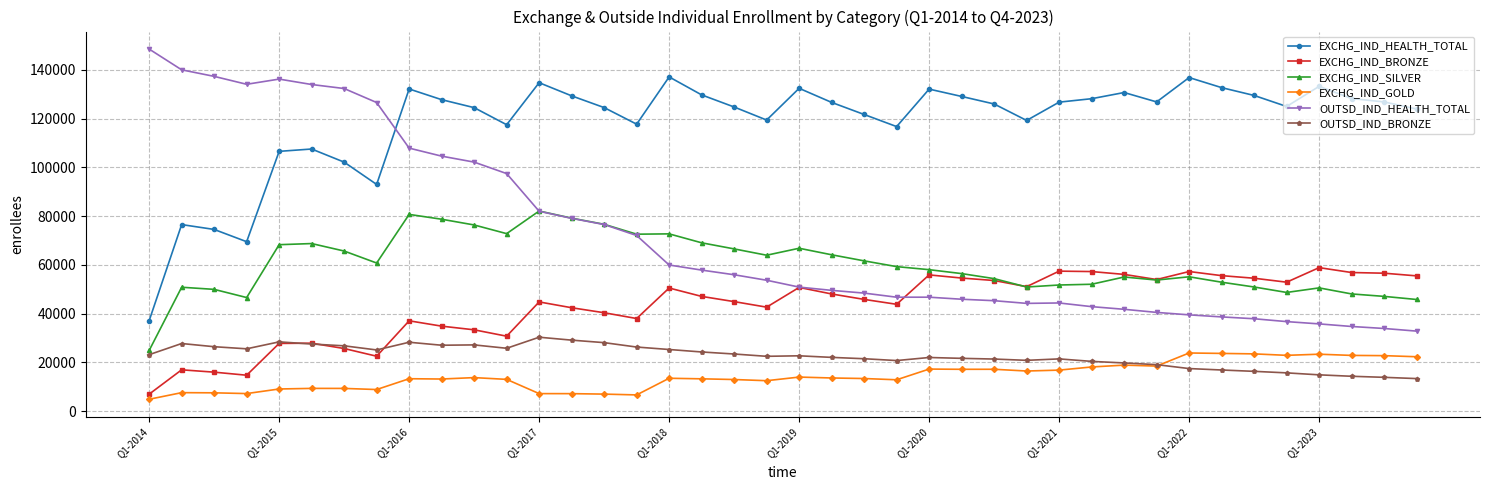

Count the number of data series in this chart.

6